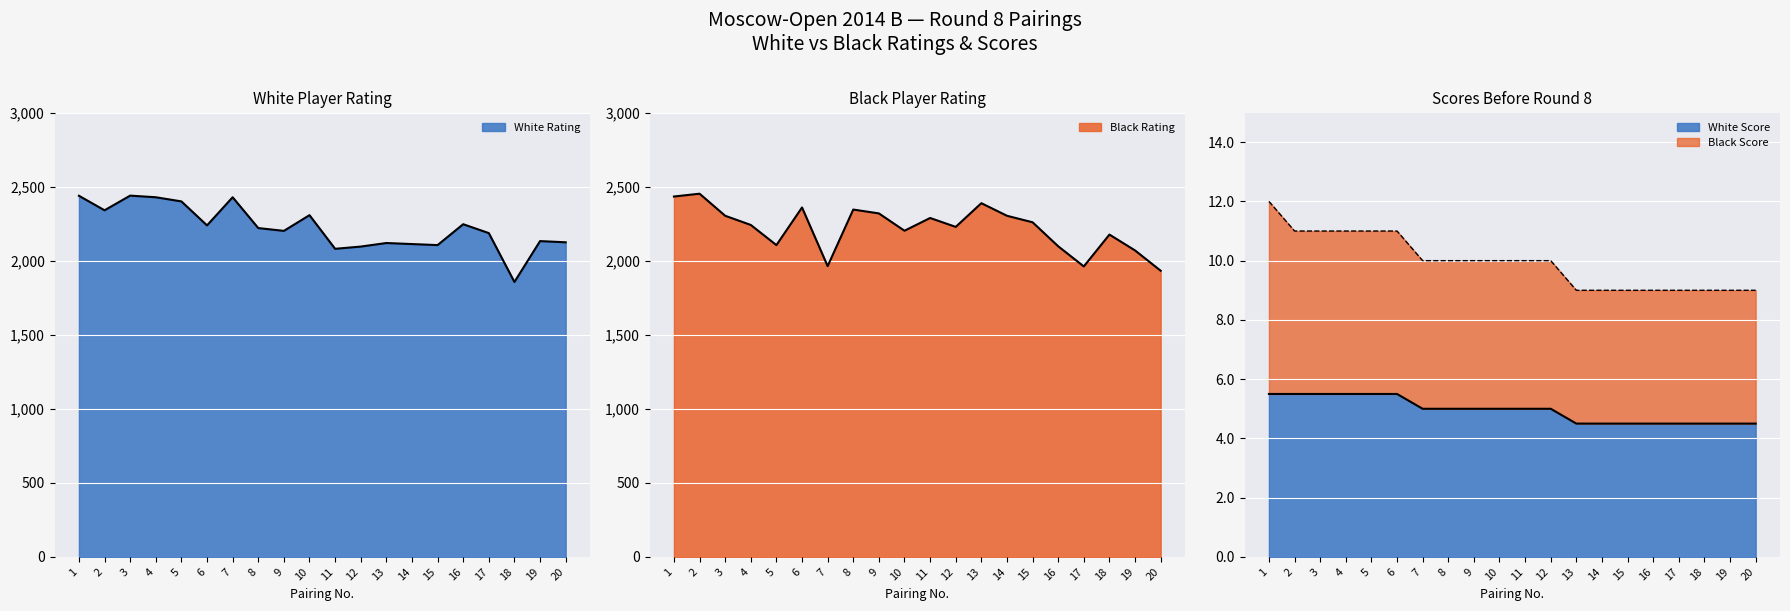

What is the sum of the Black Rating values at 10 and 13?

4590.0